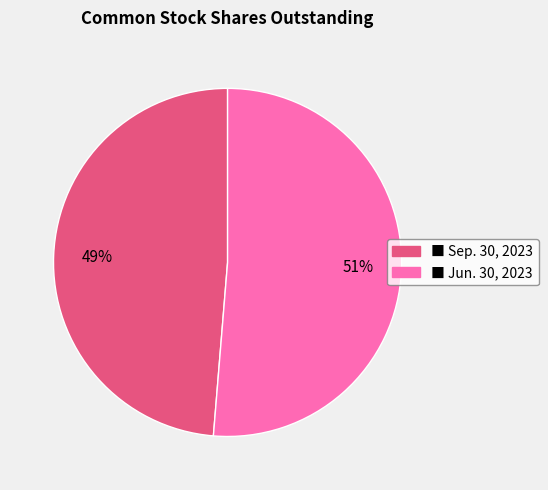

Which category has the smallest portion of the pie?

■ Sep. 30, 2023